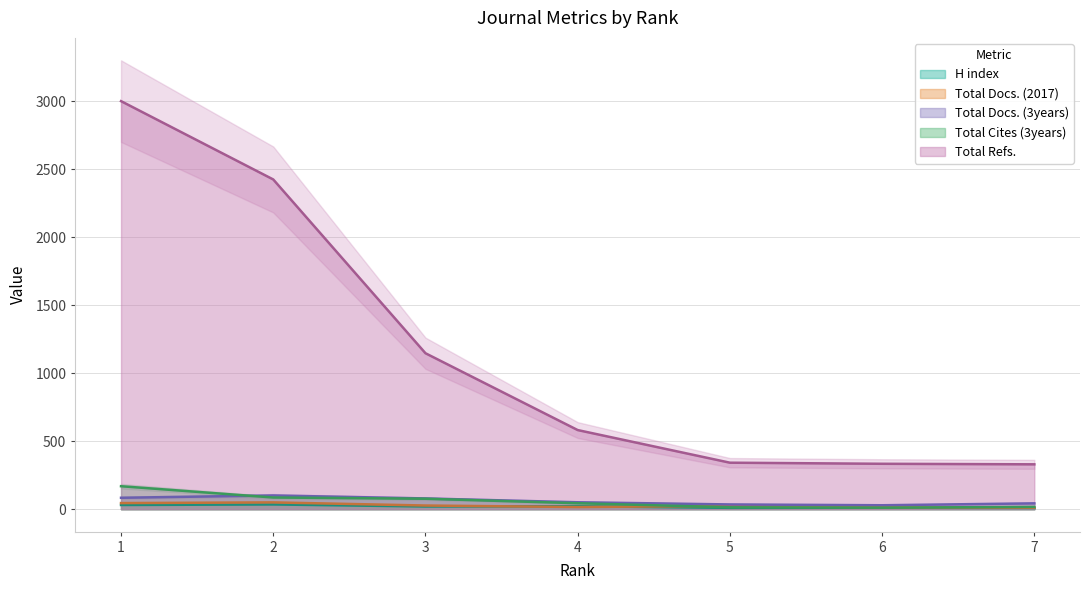

What is the sum of all Total Docs. (3years) values?

422